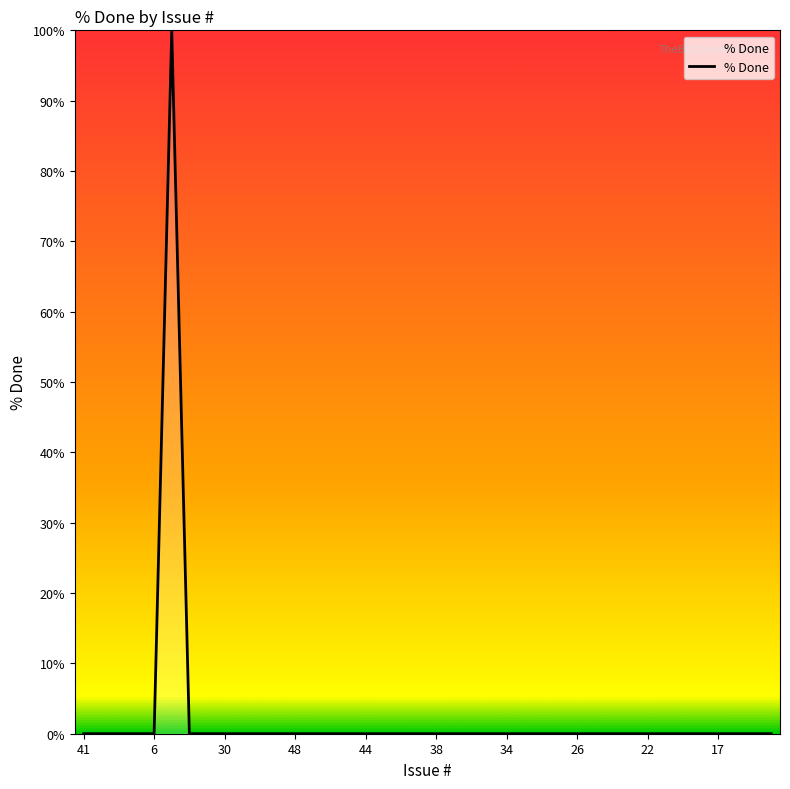

Reading right to left, list all the values displayed in this chart.

0	0	0	0	0	0	0	0	0	0	0	0	0	0	0	0	0	0	0	0	0	0	0	0	0	0	0	0	0	0	0	0	0	0	100	0	0	0	0	0